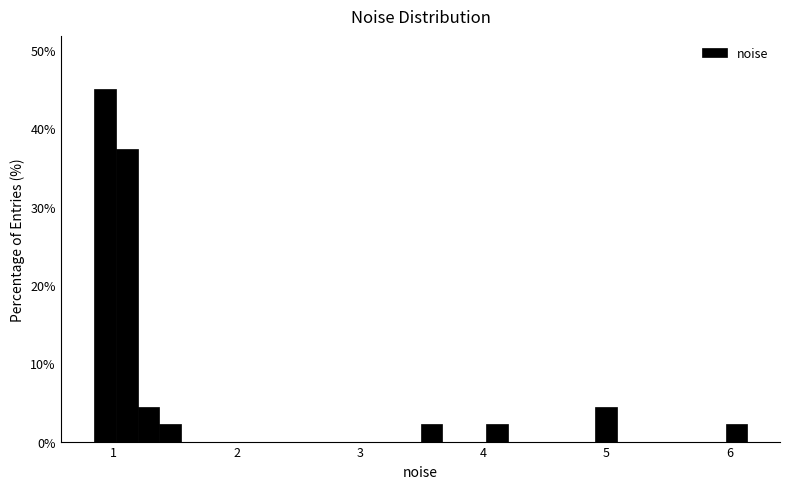

Read against the x-axis, roughly where is the centre of the tallest bar?

0.9